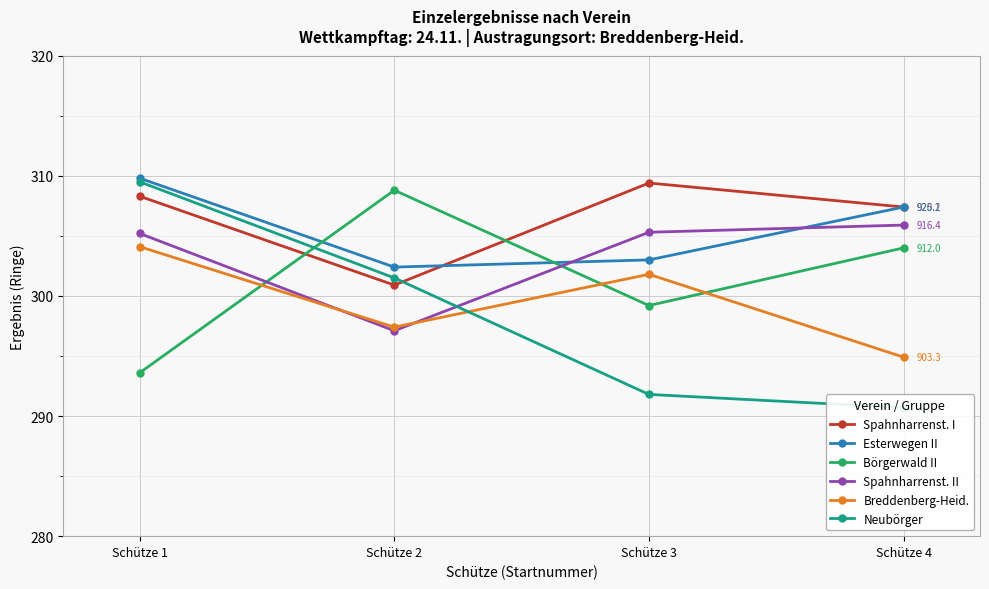

At which label does Neubörger reach its peak?

Schütze 1